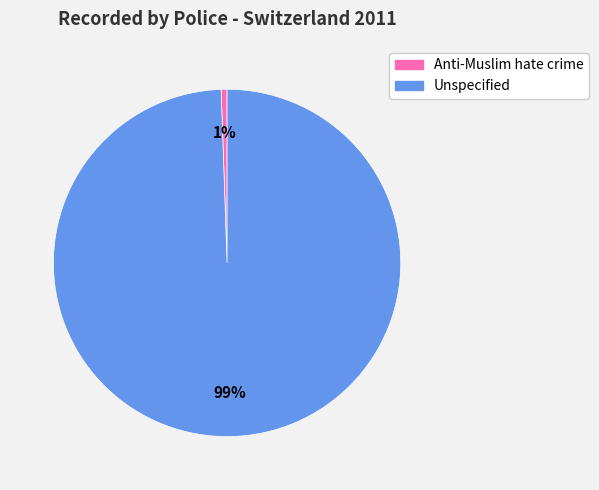

Count the number of slices in the pie.

2